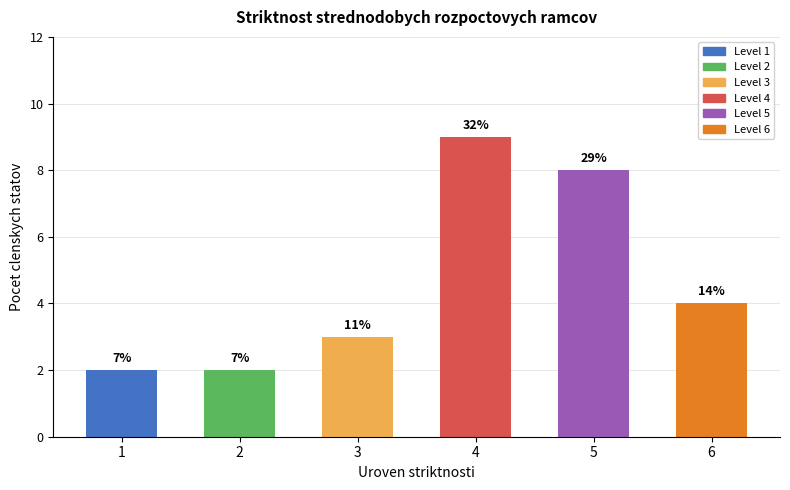

Where is the data nearest to the value 5?

6